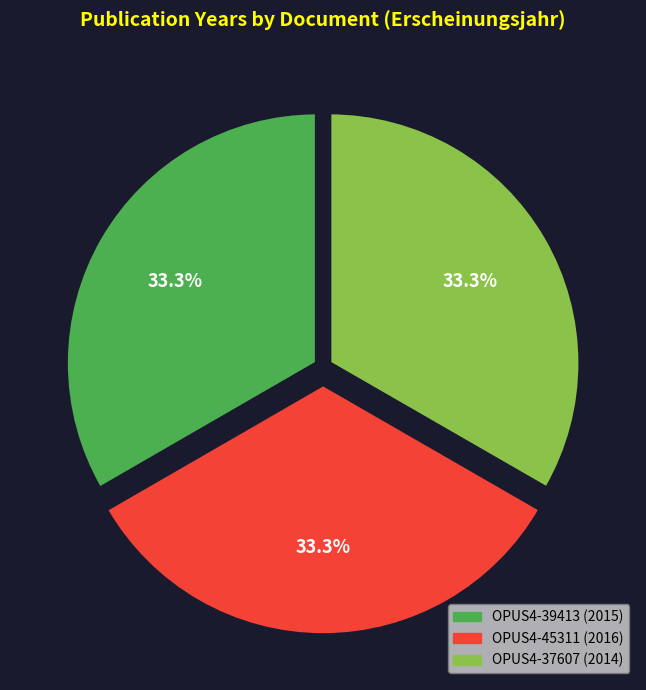

The OPUS4-45311 (2016) slice represents 33% of the pie. True or false?

True